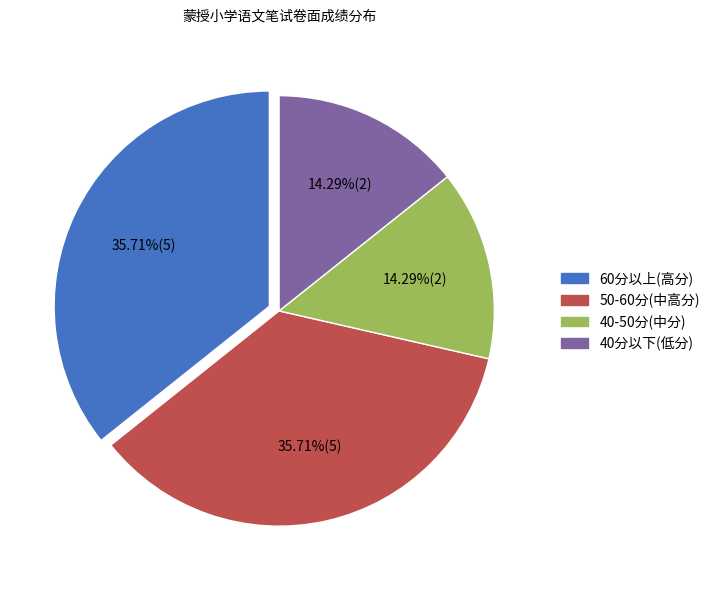

Is there a majority slice in this chart?

No